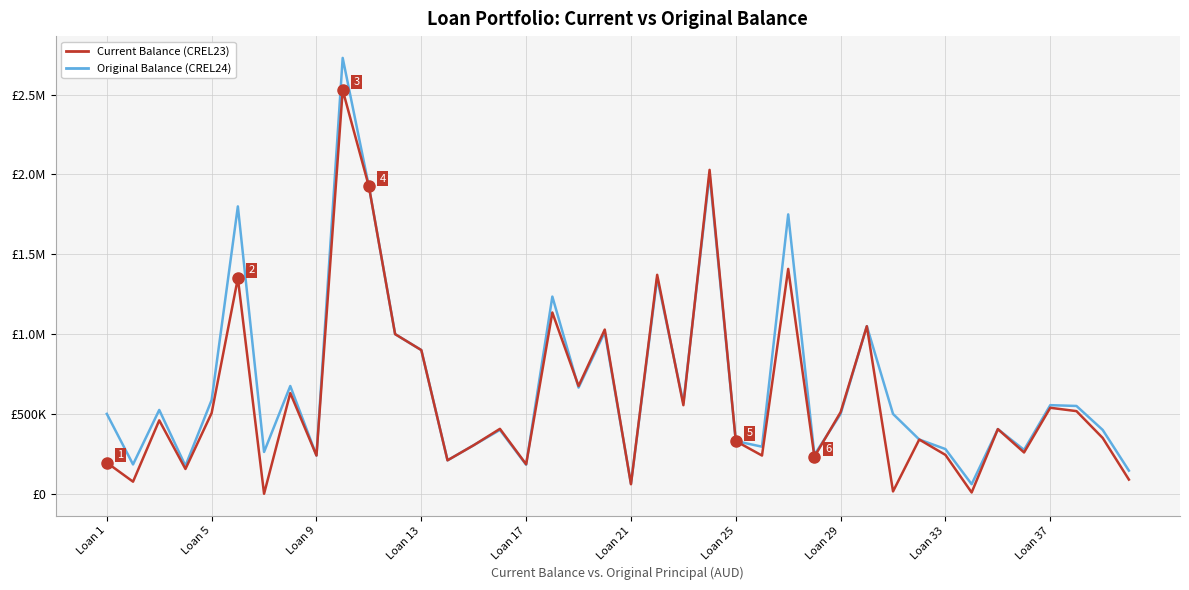

What are all the series names shown in the legend?

Current Balance (CREL23), Original Balance (CREL24)